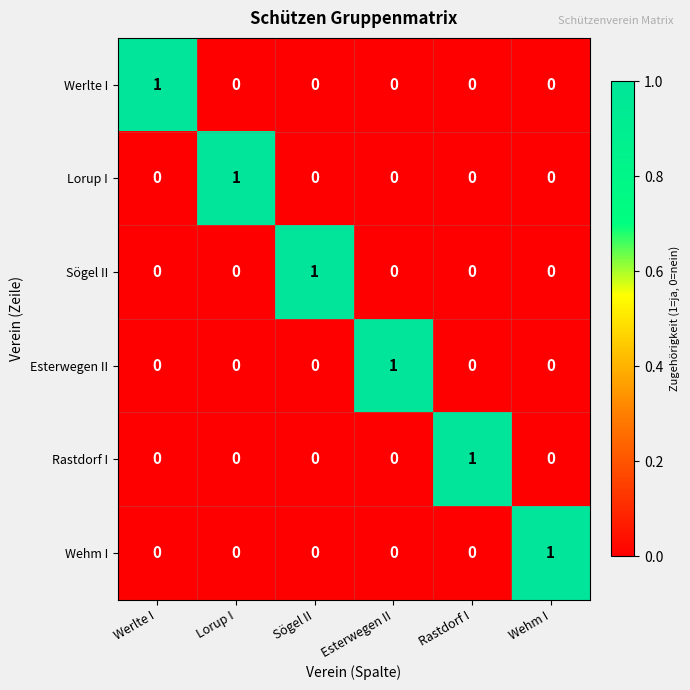

True or false: Werlte I has a value of 1 at Werlte I.

True